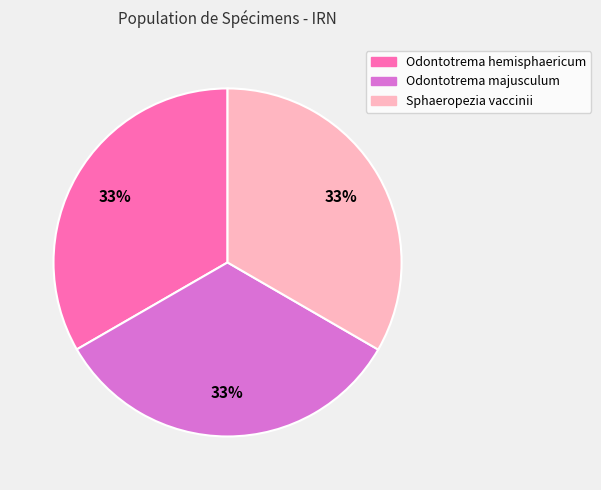

To the nearest percent, what is the combined percentage of Sphaeropezia vaccinii and Odontotrema majusculum?

67%